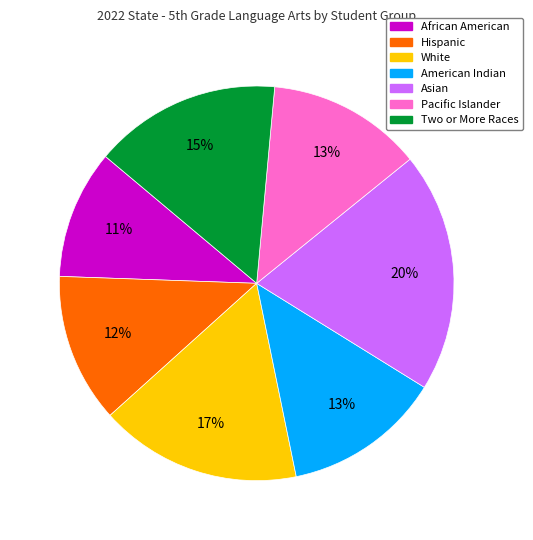

The White slice represents 17% of the pie. True or false?

True